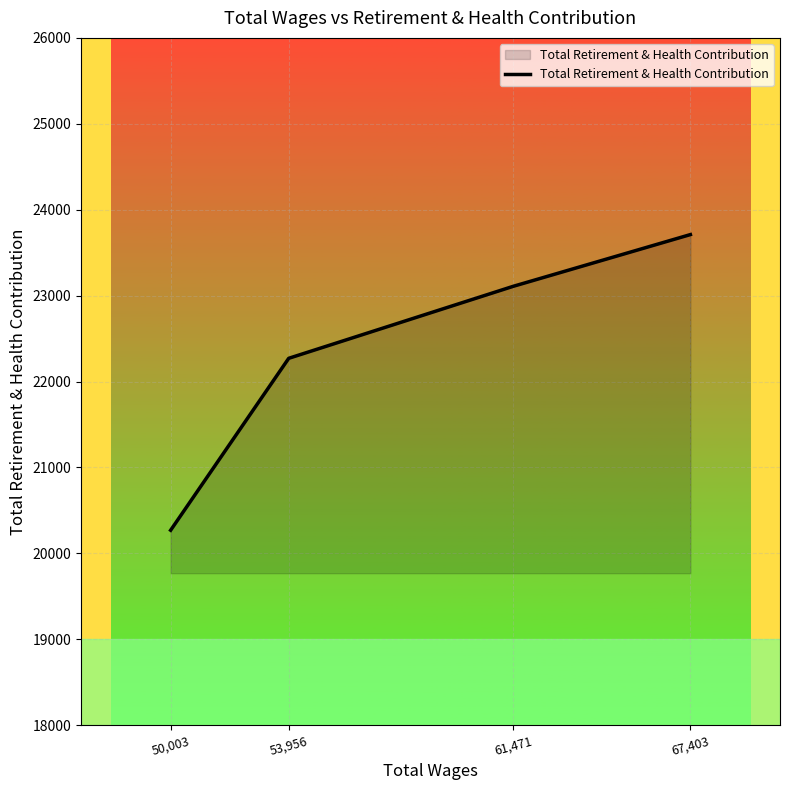

Reading right to left, transcribe all the data shown in this chart.

23710.6	23108.3	22270.5	20269.4